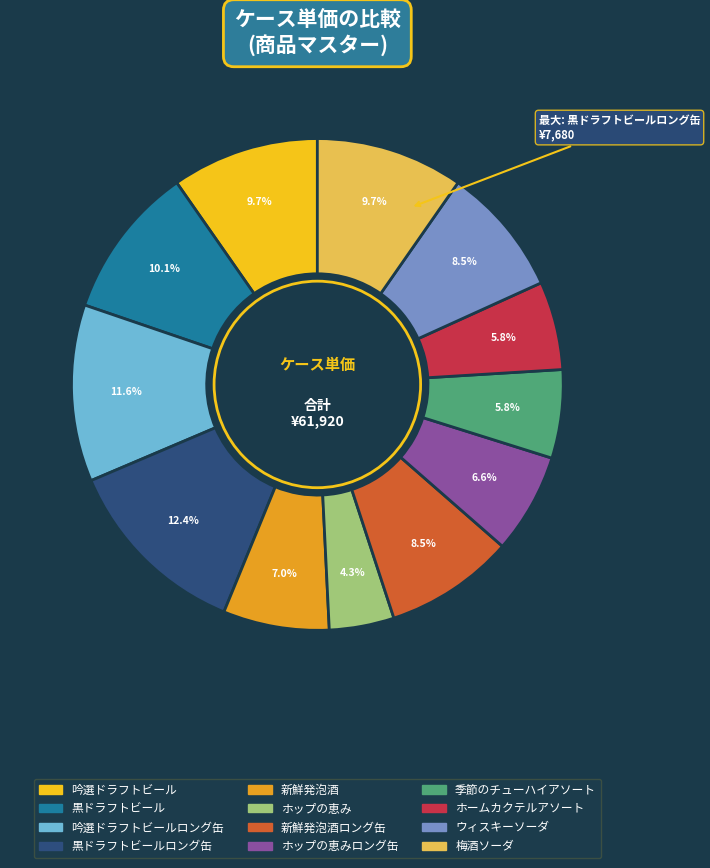

Is there any slice that represents more than half of the pie?

No